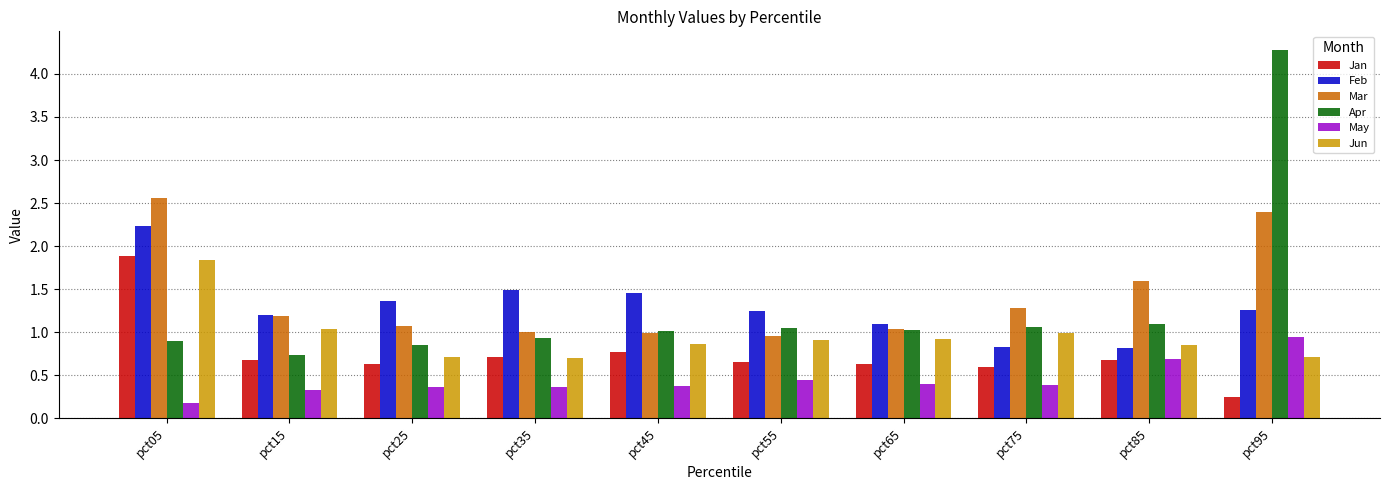

Is the value of Feb at pct55 greater than the value of May at pct25?

Yes